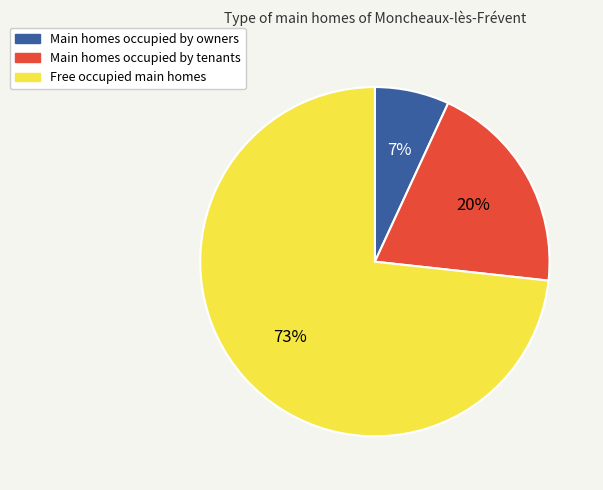

To the nearest percent, what is the average slice percentage?

33%